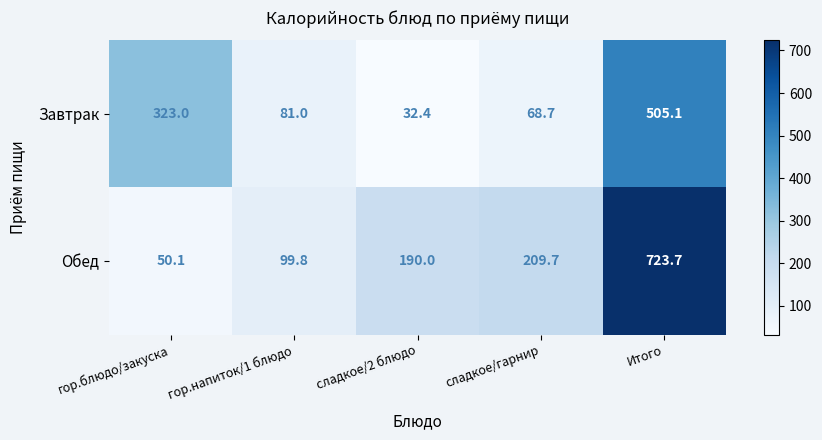

At which label is Завтрак closest to 268?

гор.блюдо/закуска